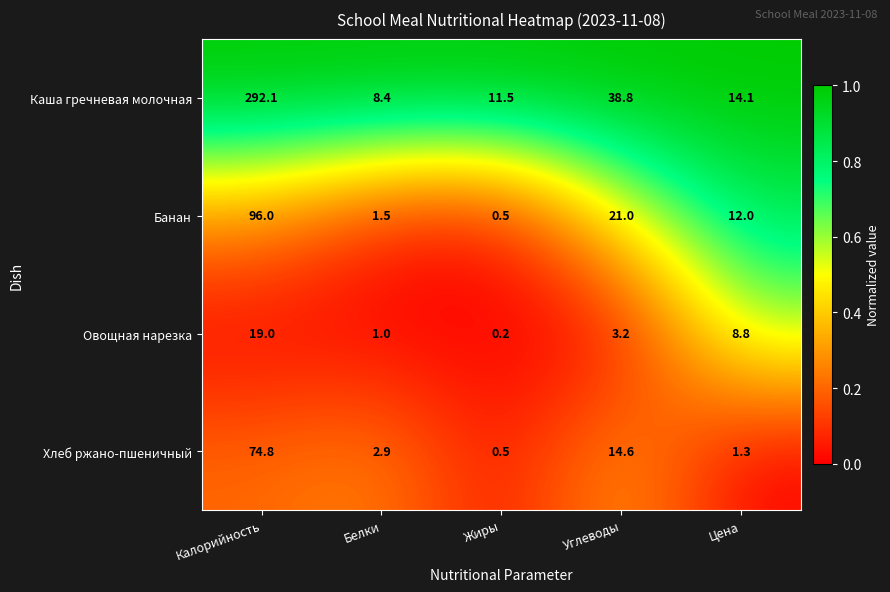

Which label corresponds to the largest value in the chart?

Калорийность